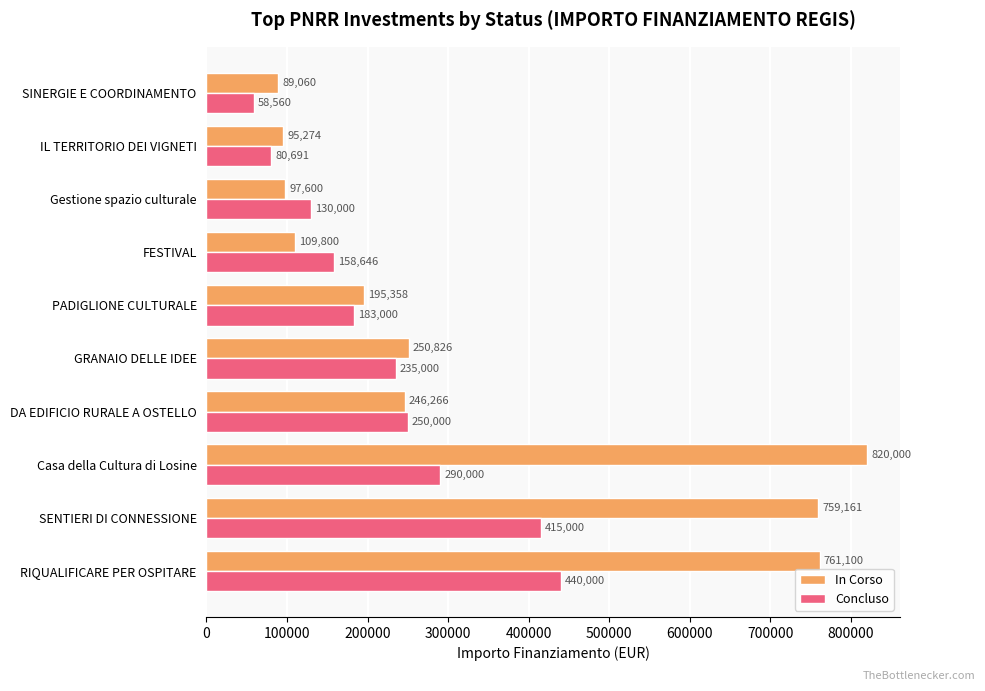

What is the maximum value for In Corso?

820000.0